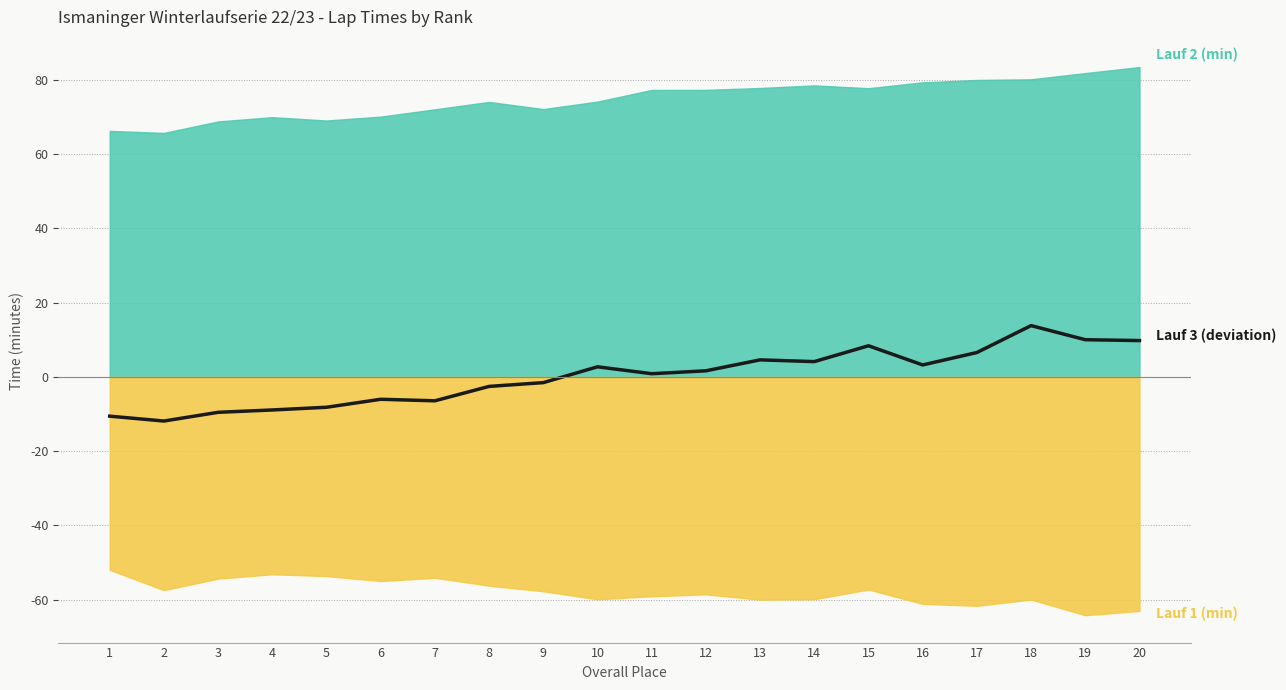

At which label is the value closest to 0?

11